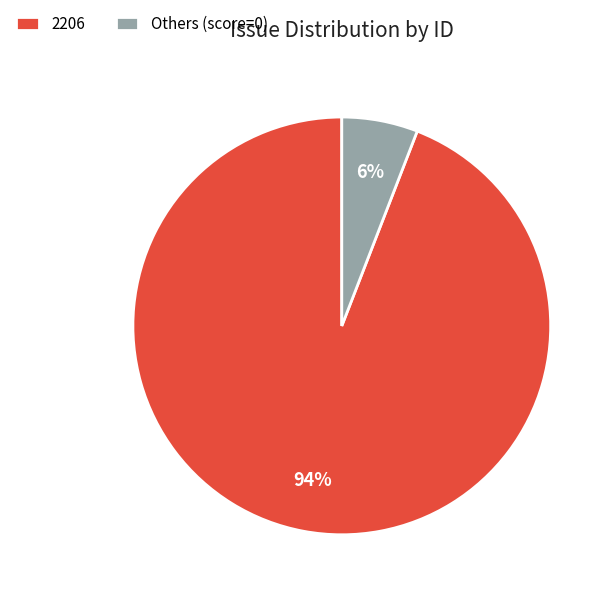

Is the sum of 2206 and Others (score=0) greater than half?

Yes